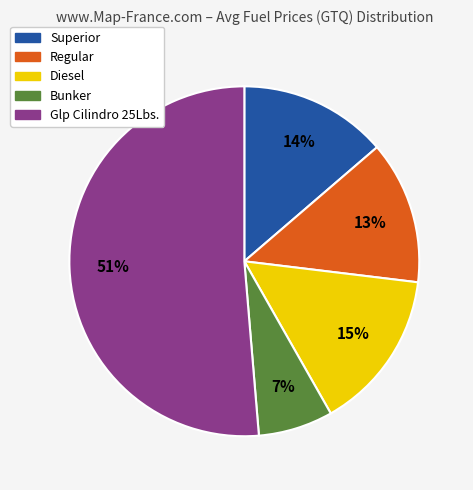

To the nearest percent, what percentage of the pie is Glp Cilindro 25Lbs.?

51%